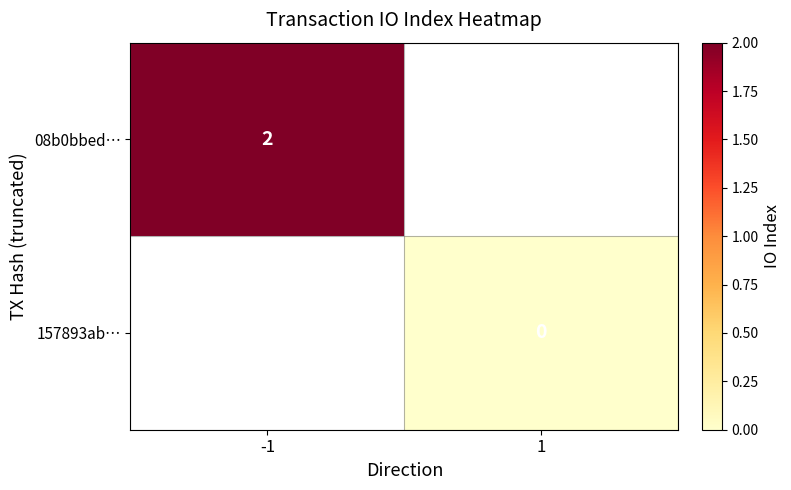

Is the value of 08b0bbed… at -1 greater than the value of 157893ab… at 1?

Yes